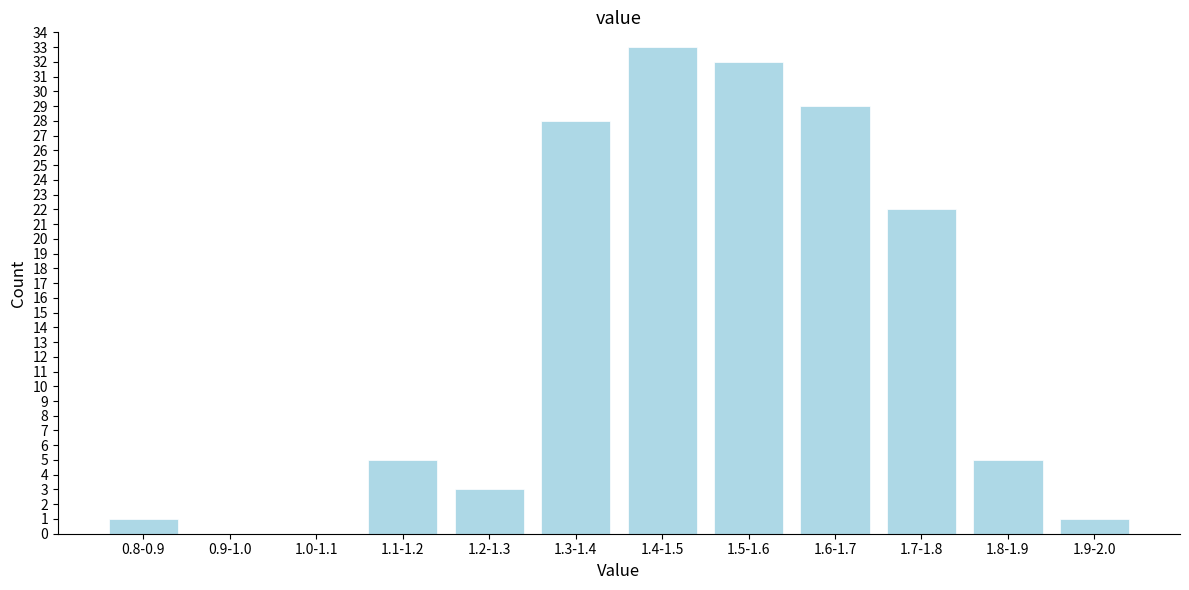

Reading left to right, transcribe all the data shown in this chart.

0.8-0.9=1	0.9-1.0=0	1.0-1.1=0	1.1-1.2=5	1.2-1.3=3	1.3-1.4=28	1.4-1.5=33	1.5-1.6=32	1.6-1.7=29	1.7-1.8=22	1.8-1.9=5	1.9-2.0=1